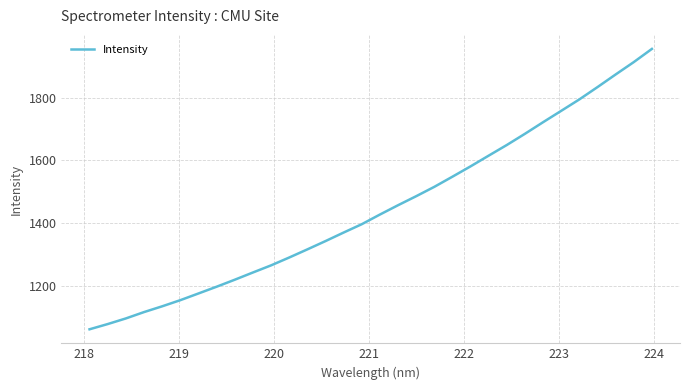

What is the smallest value displayed?

1062.7